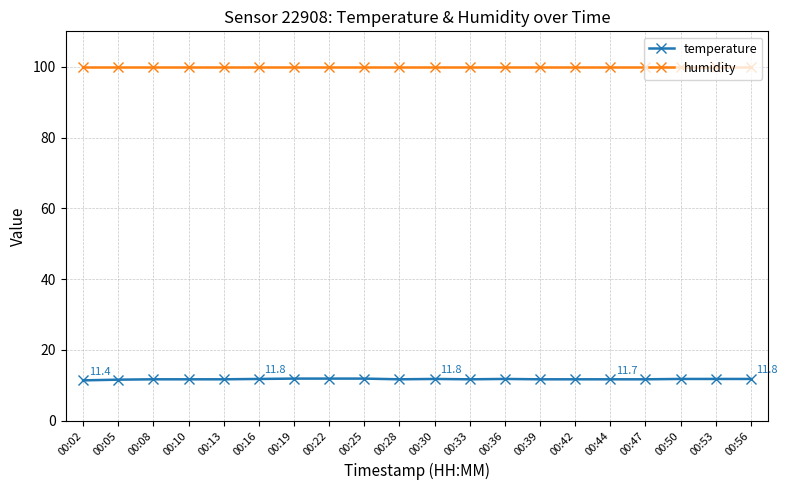

What is the sum of the temperature values at 00:28 and 00:33?

23.4